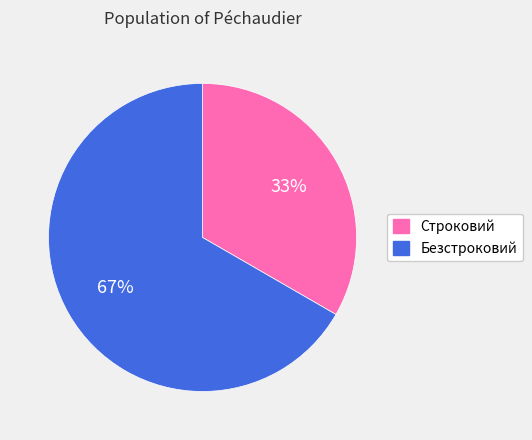

Is it true that Строковий is 33% of the pie?

True